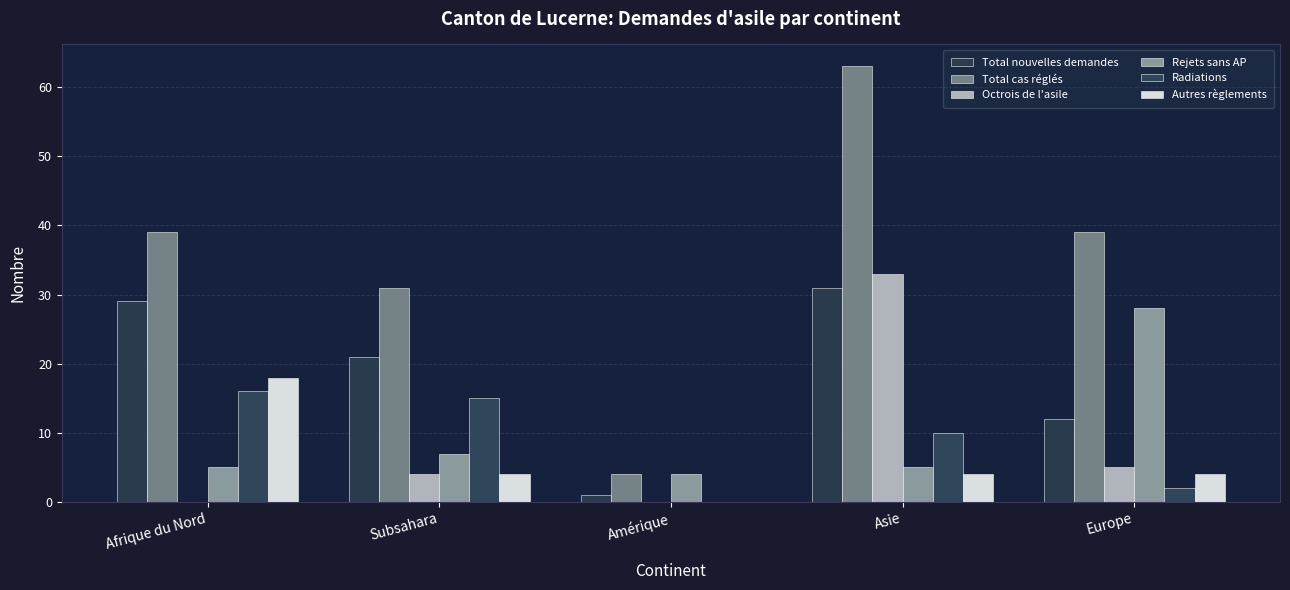

List the labels in order of Total cas réglés value, largest first.

Asie, Afrique du Nord, Europe, Subsahara, Amérique